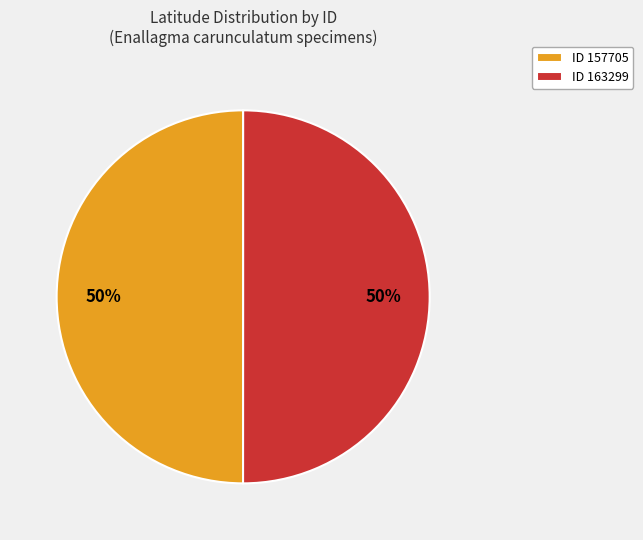

Count the number of slices in the pie.

2